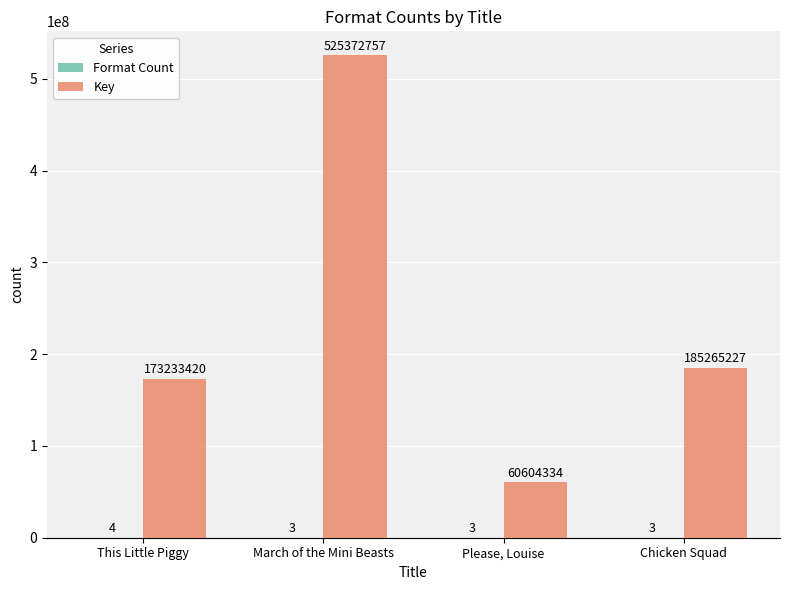

Between This Little Piggy and March of the Mini Beasts, which series saw the biggest shift?

Key